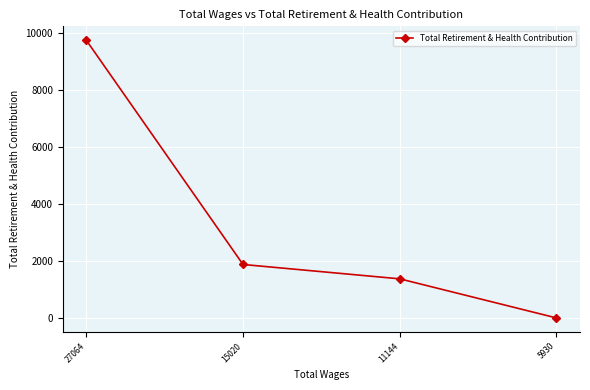

At which label does the data first exceed 1877?

27064